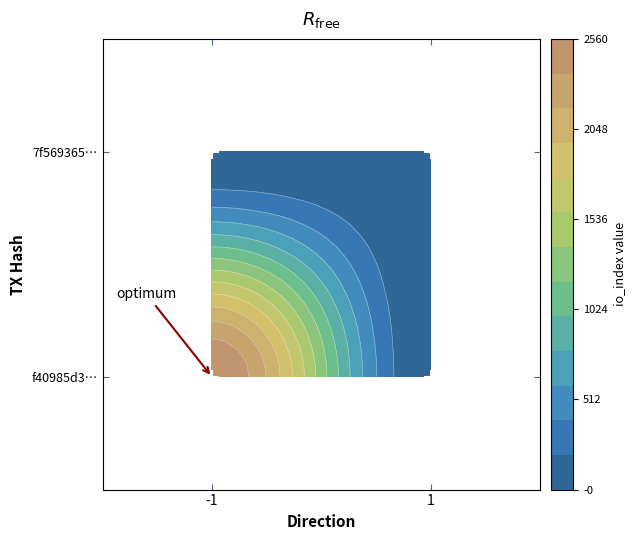

Is the value of 7f569365ef094ee2e6b6046cb241d721f4d200b at direction greater than the value of f40985d31fe36b77835a0688c2fd649954a3b8e at io_index?

No